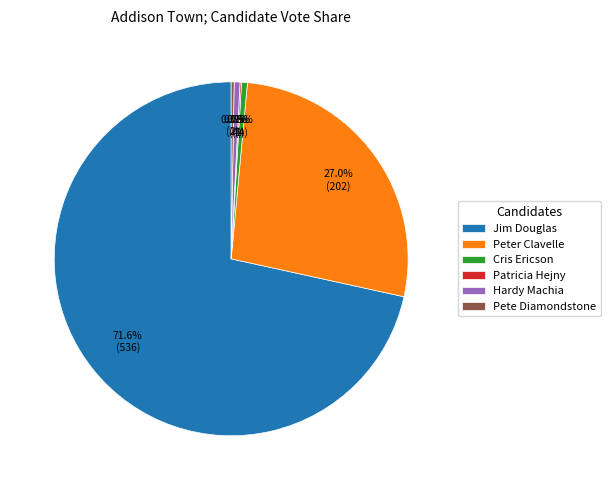

Is there any slice that represents more than half of the pie?

Yes